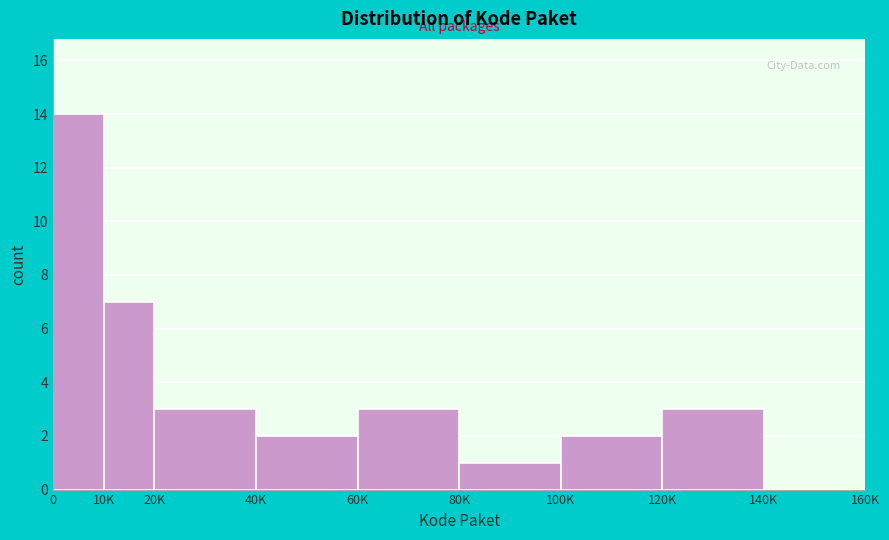

Reading left to right, list all the values displayed in this chart.

0=14	10K=7	20K=3	40K=2	60K=3	80K=1	100K=2	120K=3	140K=0